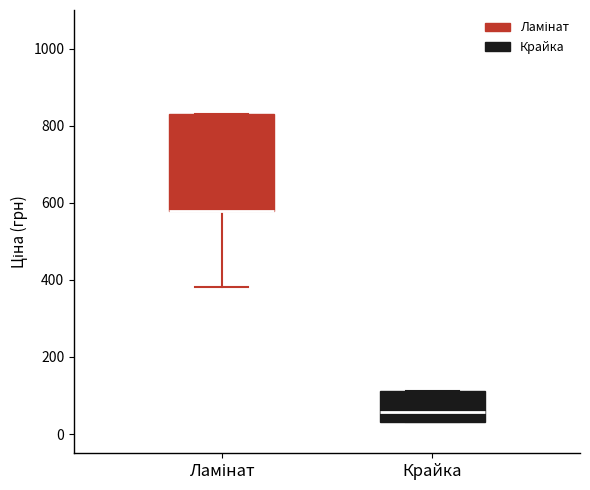

Reading left to right, read every box against the y-axis: the position of its median line, the range the box covers, and the ends of its whiskers. The values are not printed on the chart, so give them approximately, as read against the axis.

Ламінат: median 580 (drawn on the box's lower edge), box 580 to 840, whiskers 380 to 840
Крайка: median 60, box 40 to 120, whiskers 40 to 120